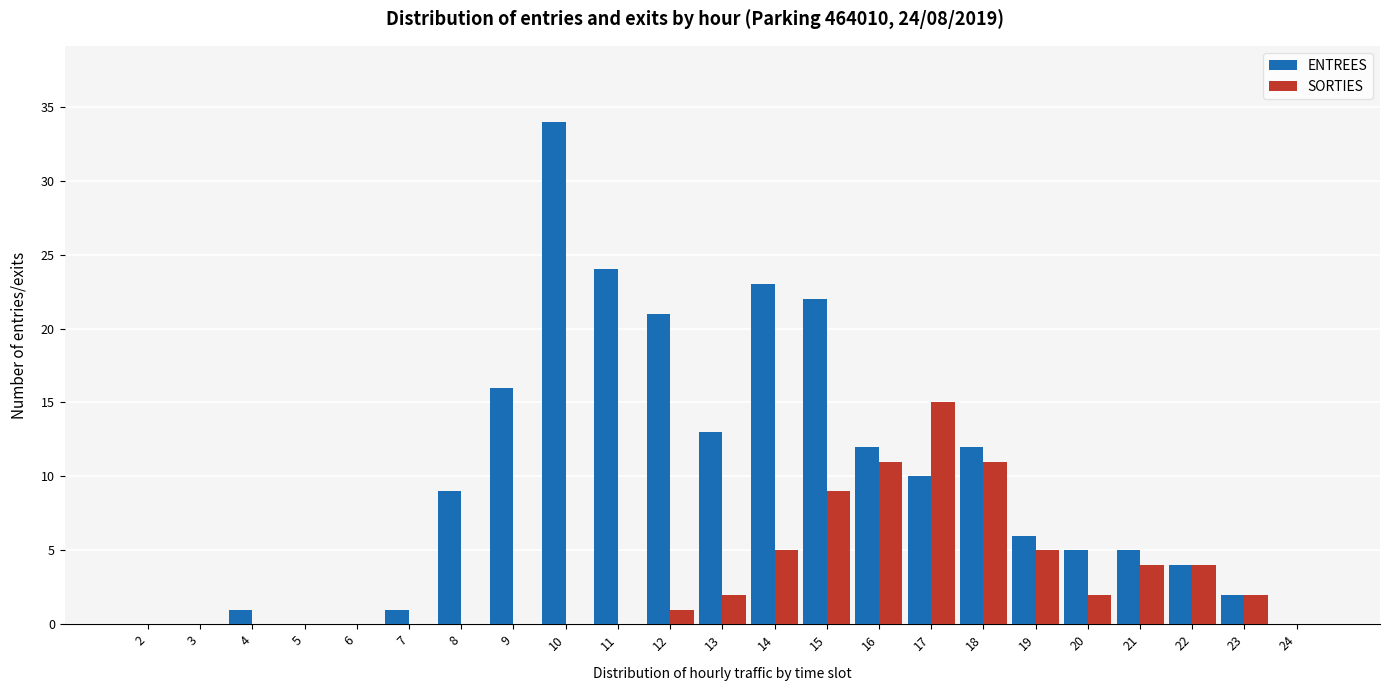

What is the approximate value of ENTREES at 18?

12